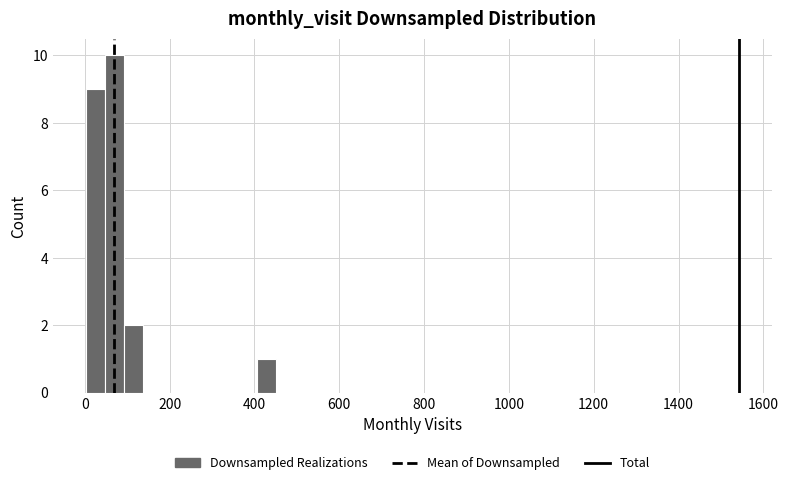

Around what value on the x-axis is the tallest bar? Give the approximate position of its centre, as read against the axis.

60